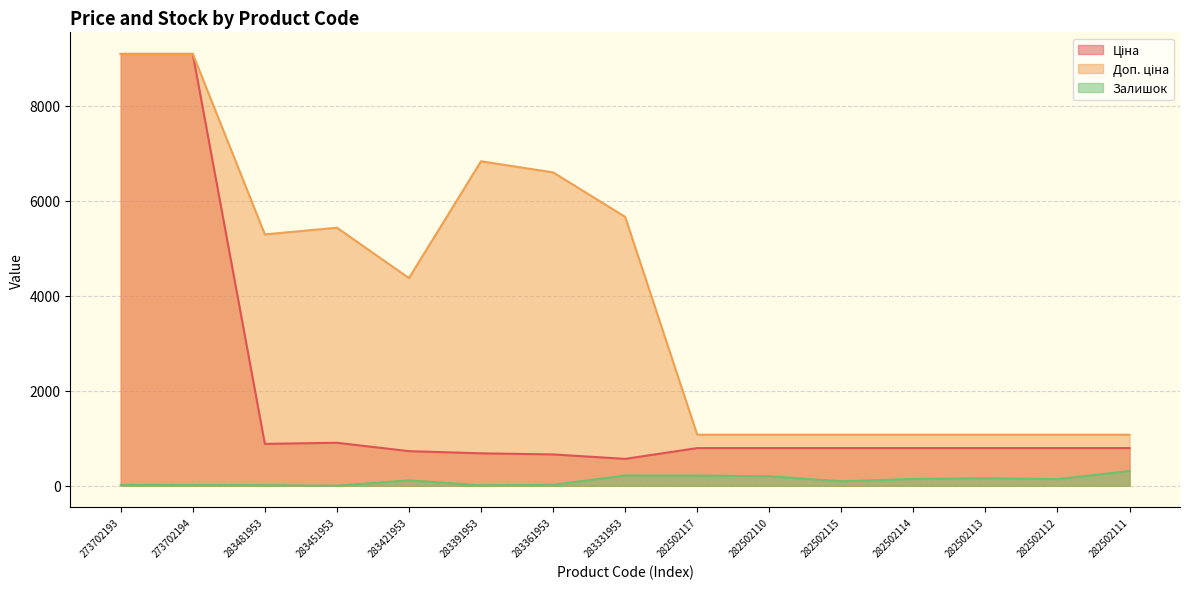

At which label is Залишок closest to 156?

282502113